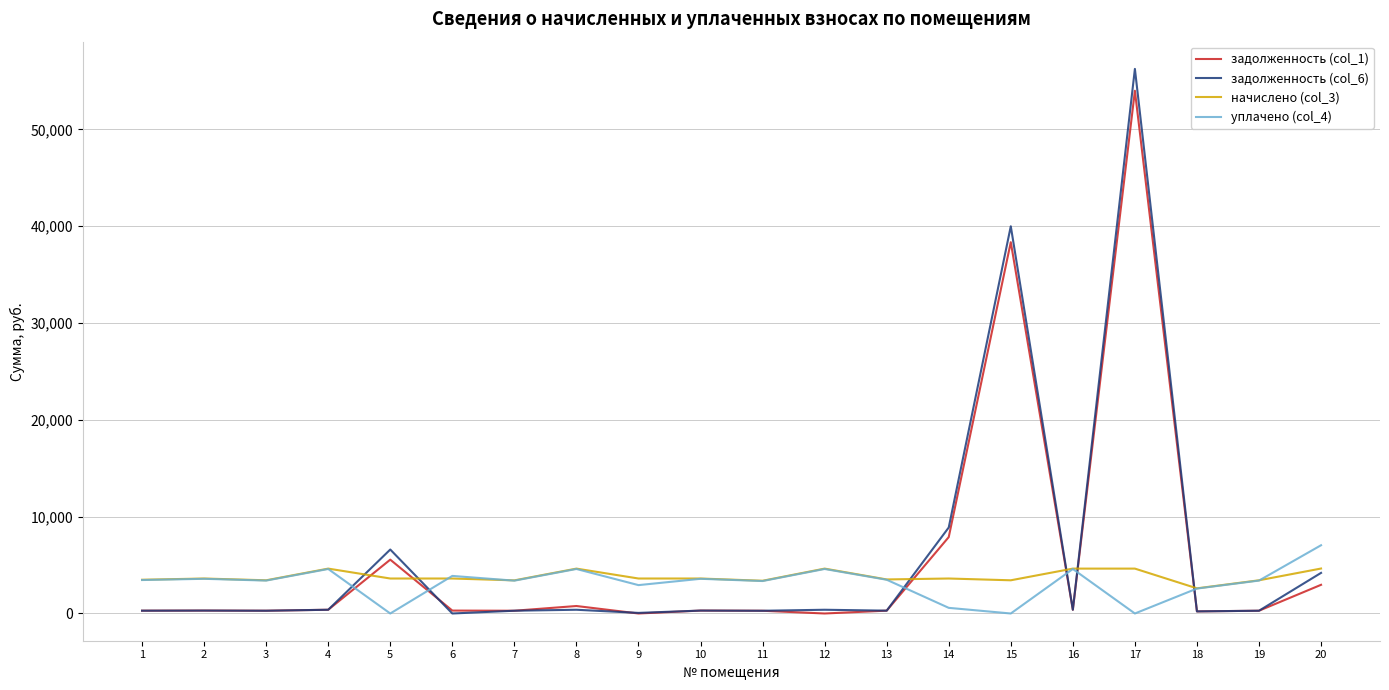

Which series has the largest range (max minus min)?

задолженность (col_6)